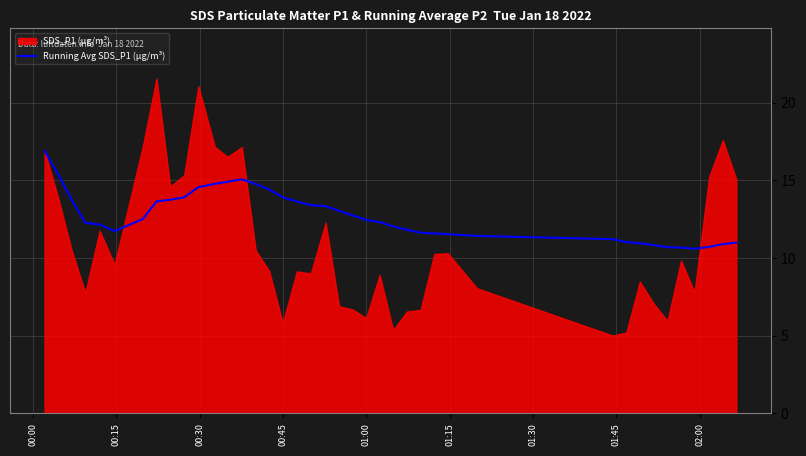

The value at 32 is 15.9. True or false?

False